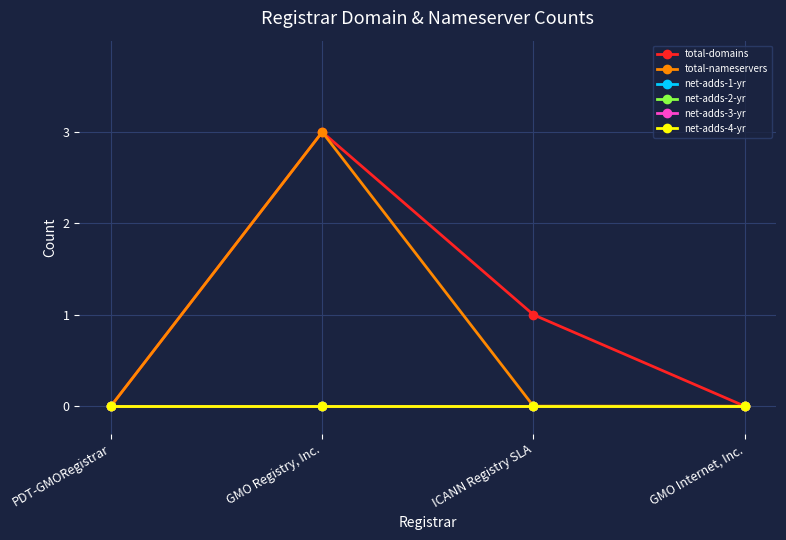

Does the chart have visible grid lines?

Yes